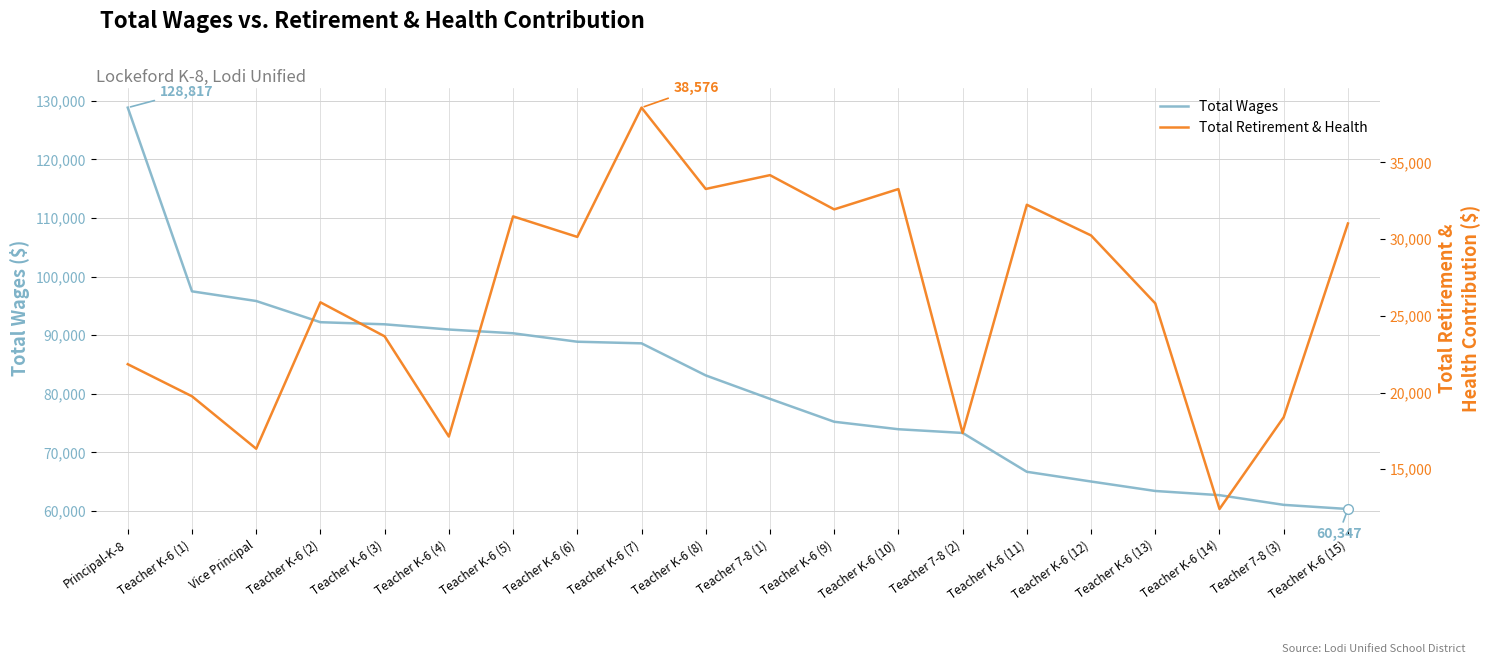

What is the difference between the second highest and minimum values in the Total Retirement & Health series?

21767